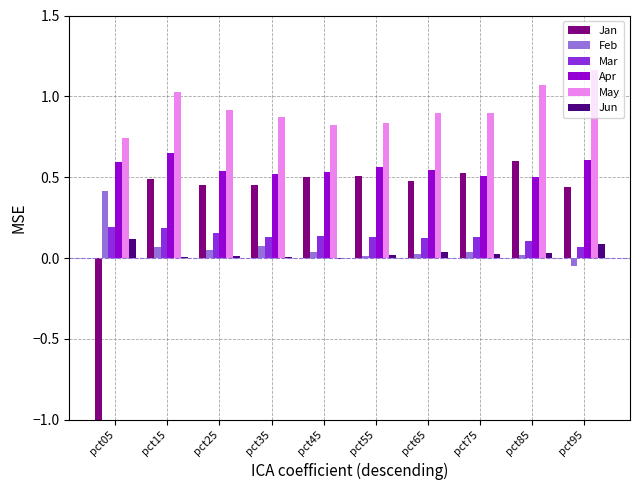

Where is Mar nearest to the value 0?

pct95